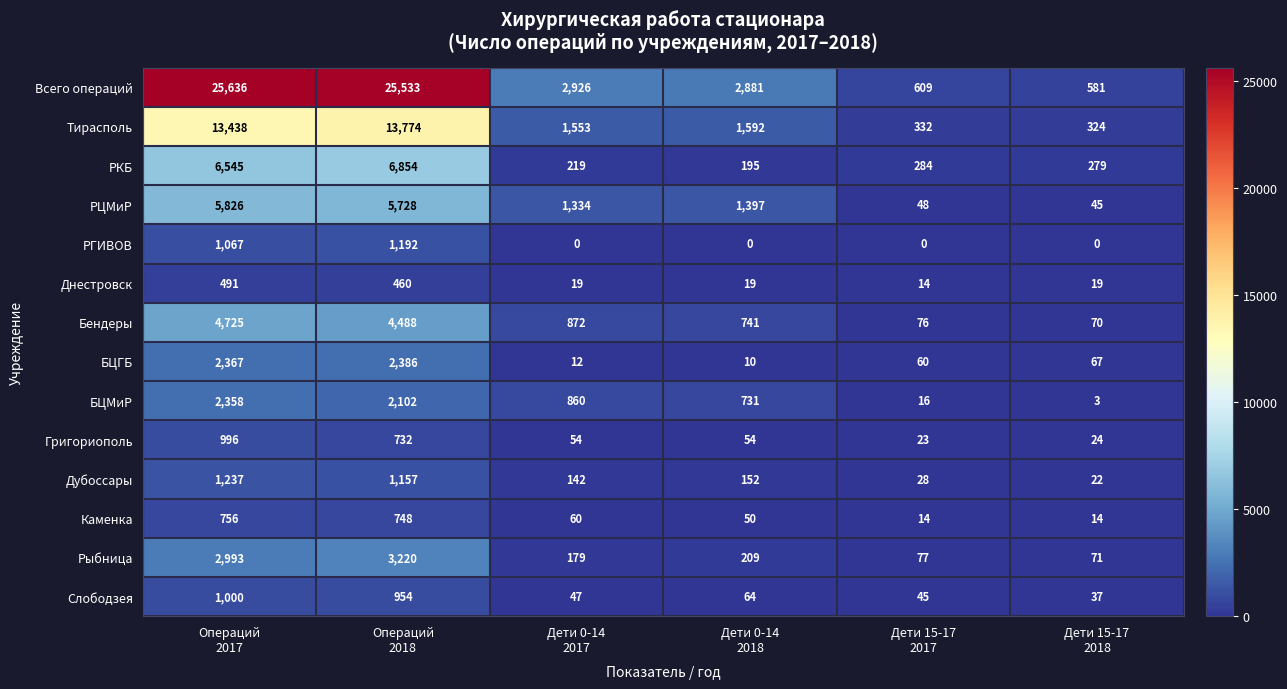

Which series changed the most between Операций
2018 and Дети 0-14
2018?

Всего операций